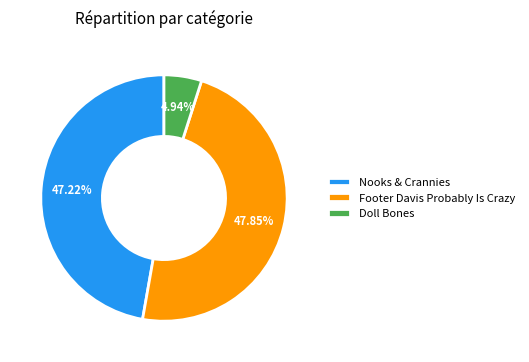

Rank the categories by value from highest to lowest.

Footer Davis Probably Is Crazy, Nooks & Crannies, Doll Bones